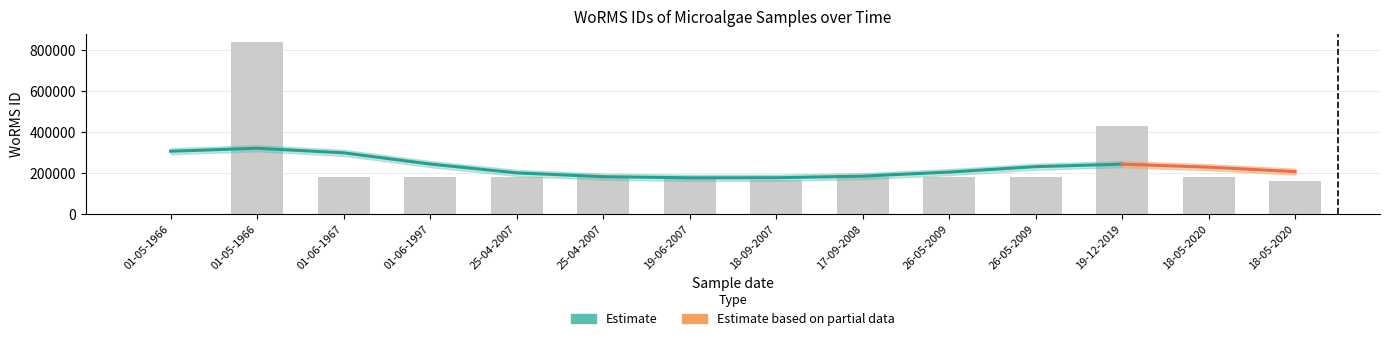

Approximately how many times larger is the value at 01-06-1967 compared to 18-05-2020?

1.1